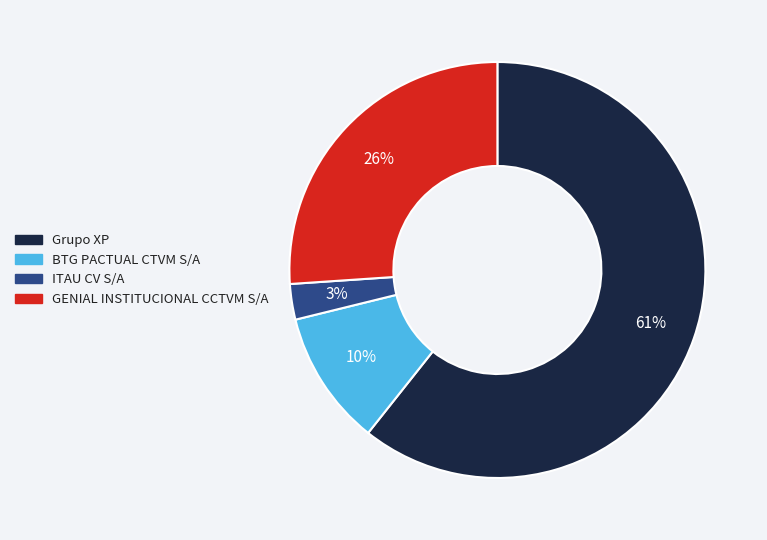

What percentage is the BTG PACTUAL CTVM S/A slice, to the nearest percent?

10%